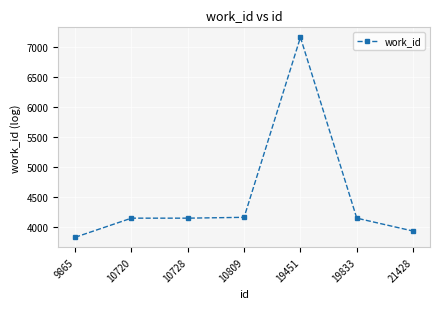

At which category does the chart reach its peak across all series?

19451